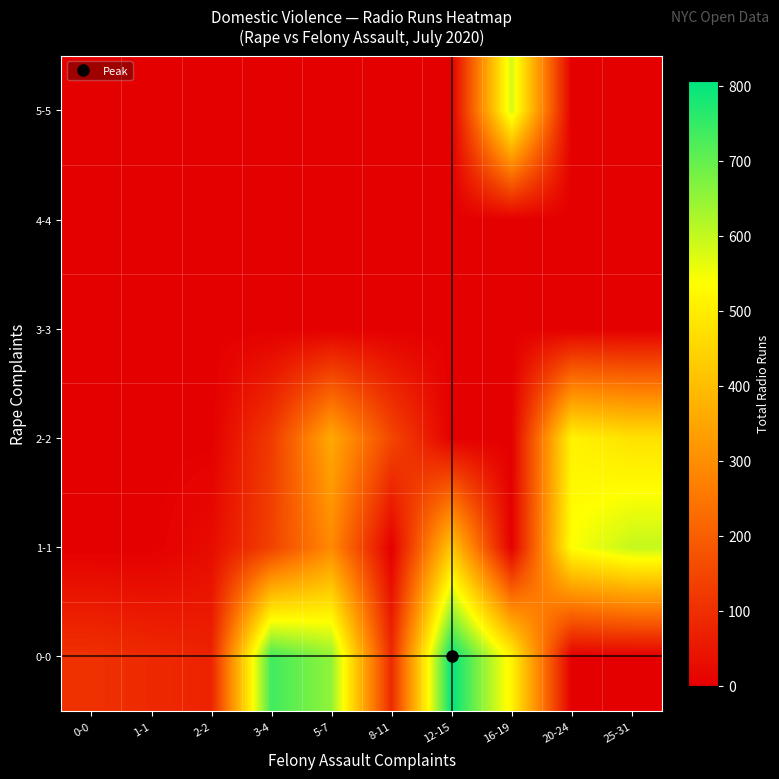

Between 1-1 and 12-15, which series saw the biggest shift?

0-0